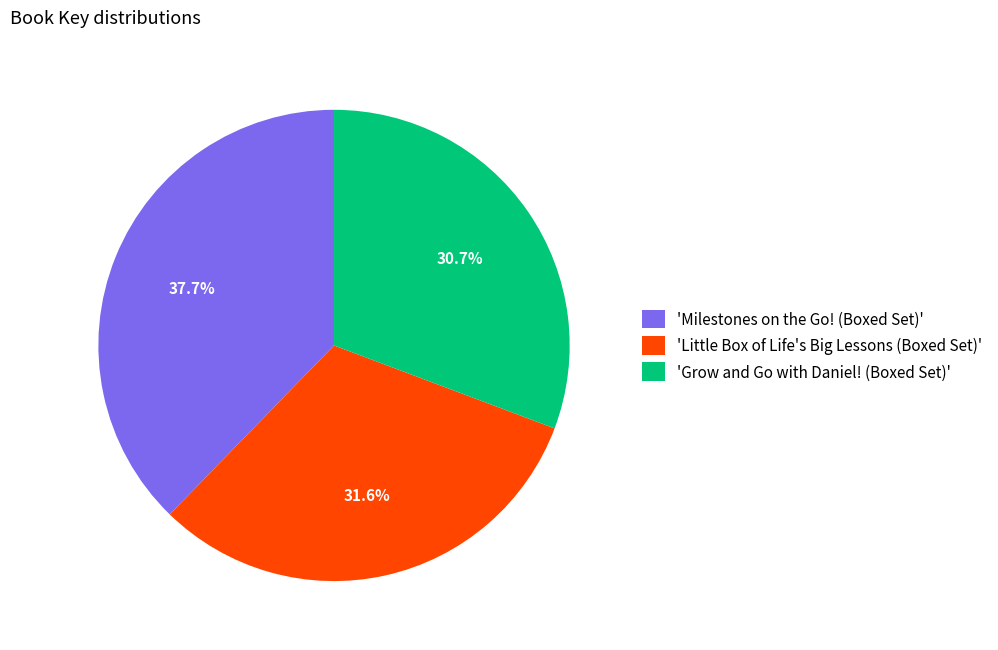

Does any single category account for the majority?

No